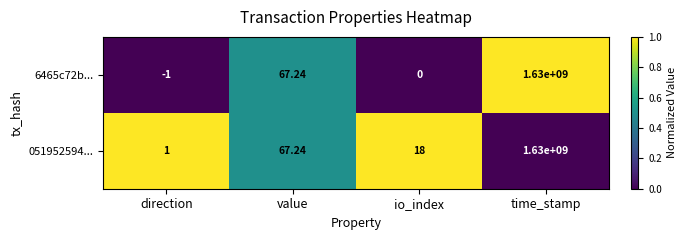

At which label does 6465c72b... first exceed 67?

value